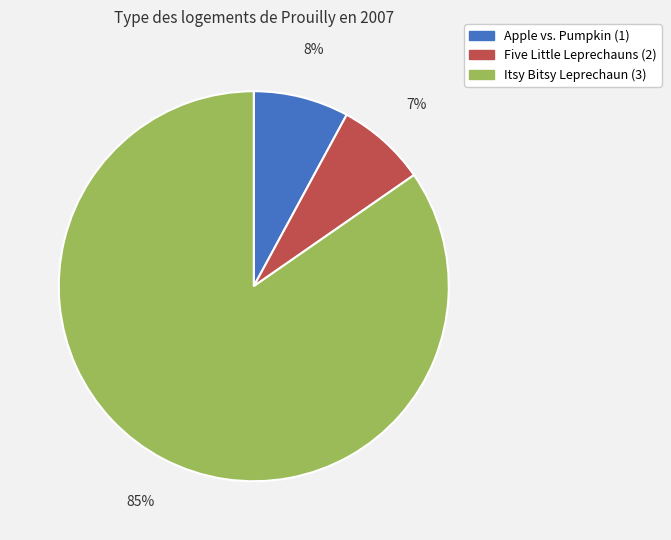

Count the number of slices in the pie.

3